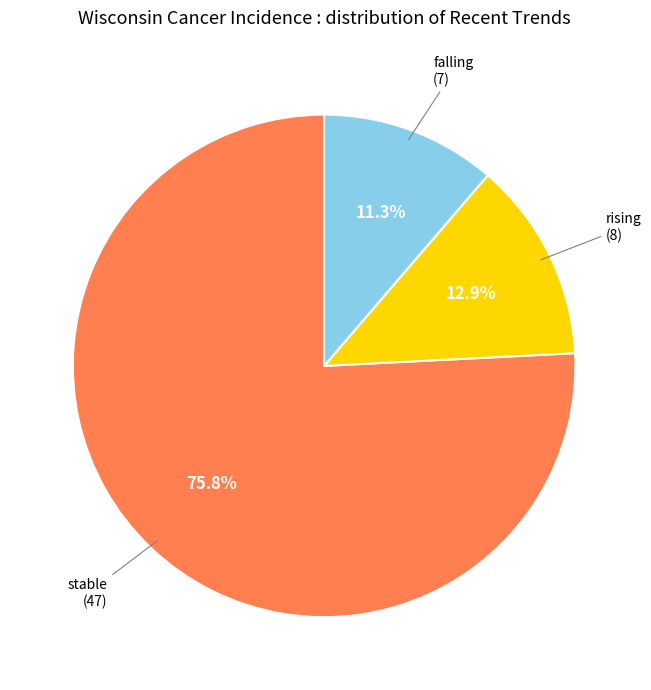

Is there a majority slice in this chart?

Yes